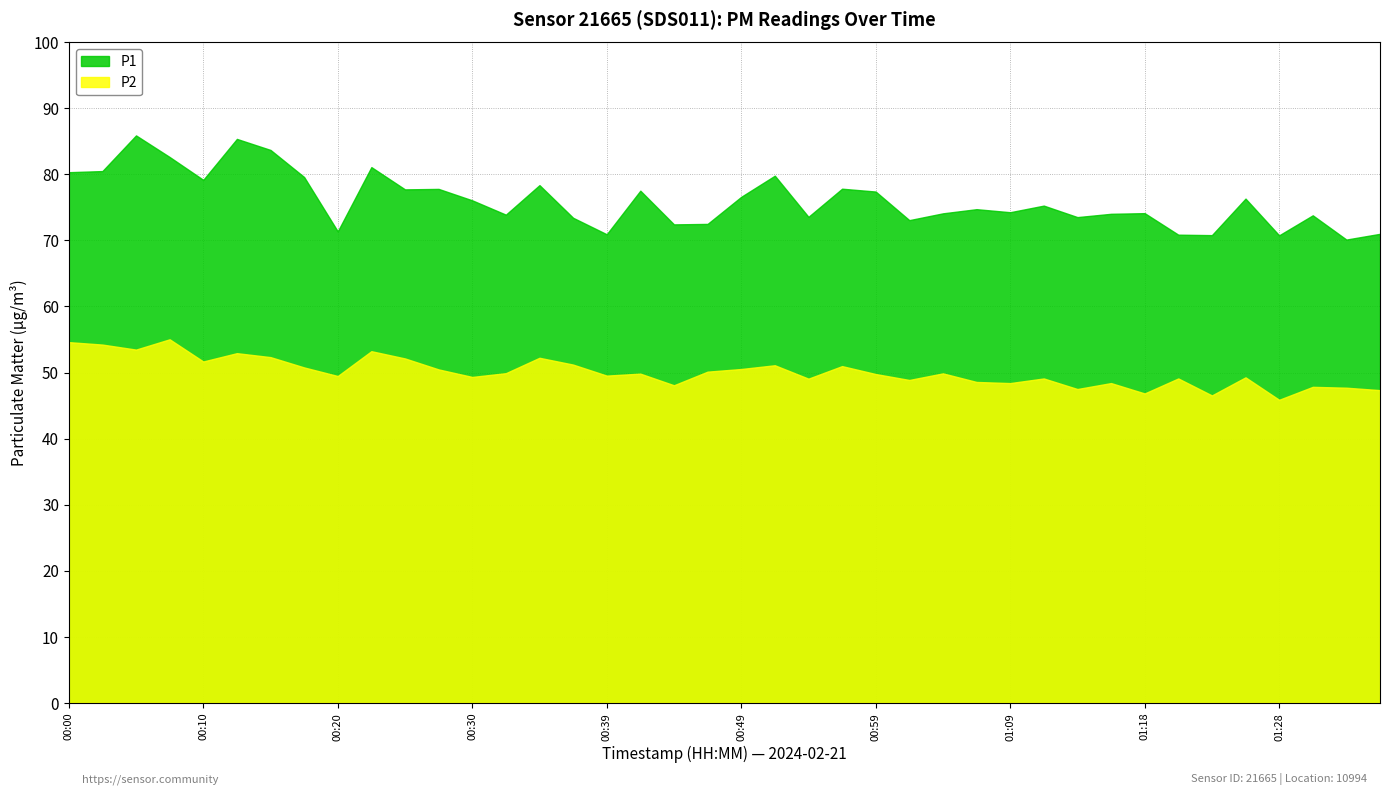

At 00:49, list the series in order from smallest to largest.

P2, P1